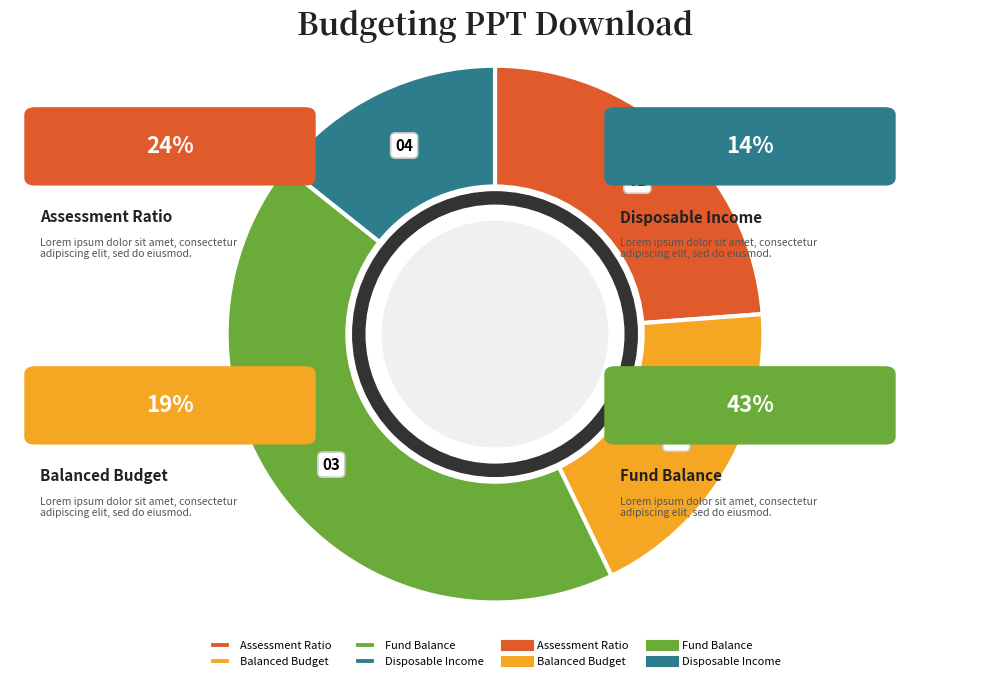

Is there any slice that represents more than half of the pie?

No